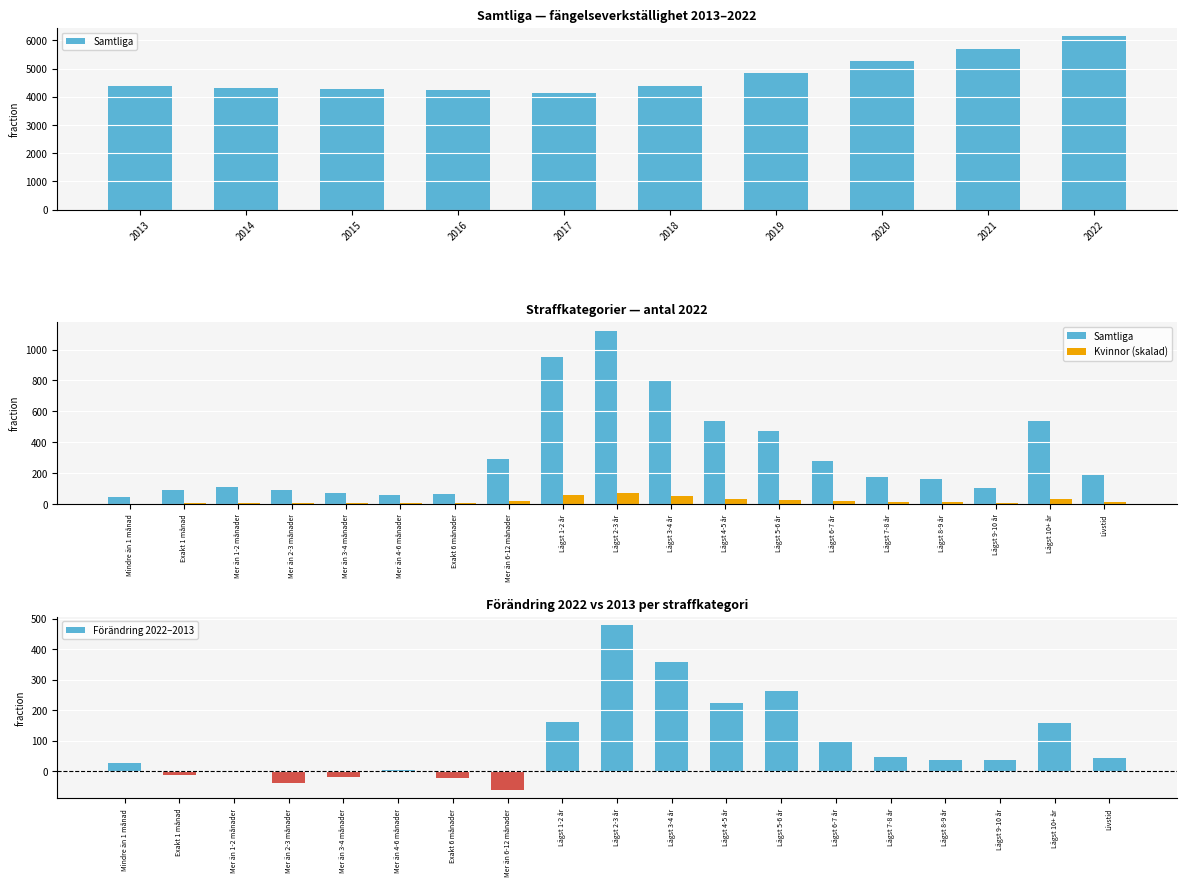

What is the sum of all Förändring 2022–2013 values?

1769